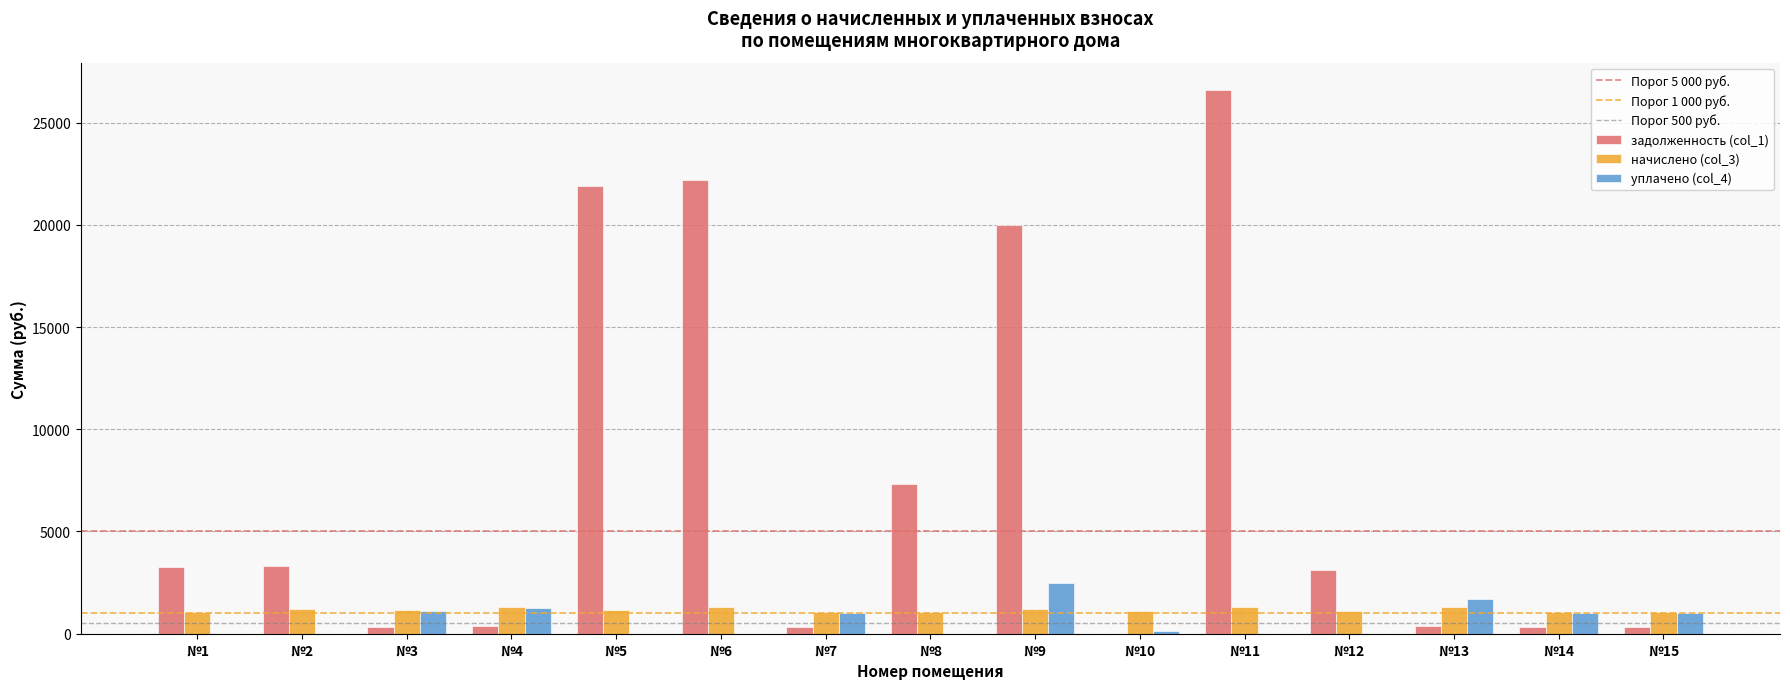

At which category does the chart reach its peak across all series?

№11